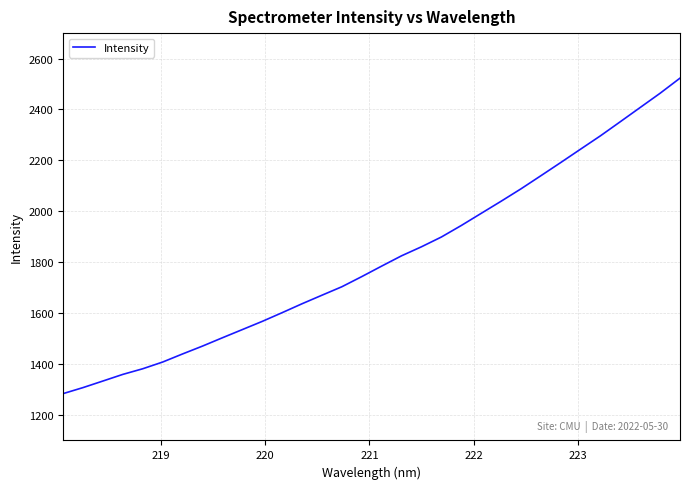

How many lines are shown in the chart?

1